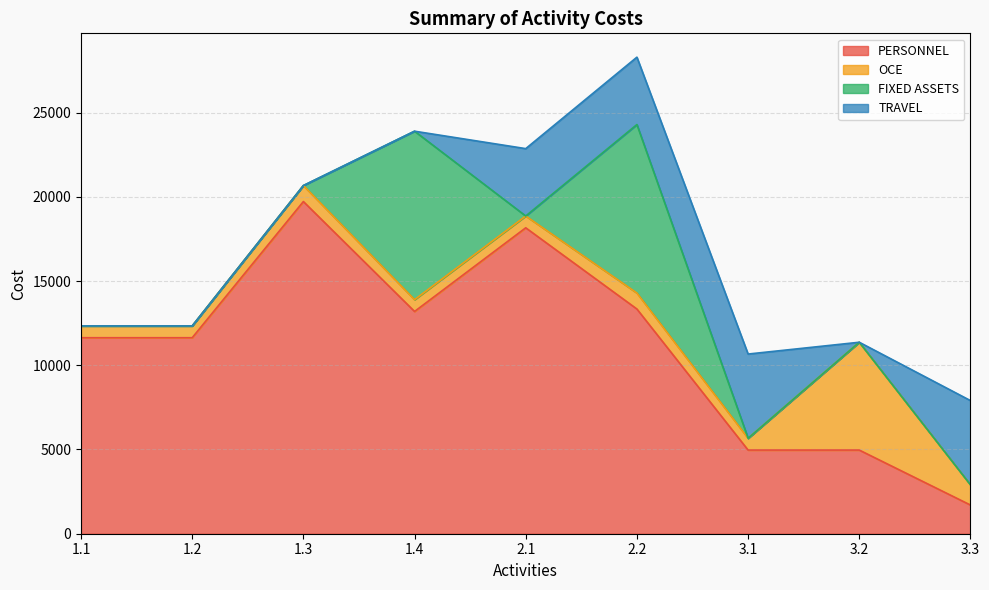

List the series in order of their peak value, lowest first.

TRAVEL, OCE, FIXED ASSETS, PERSONNEL